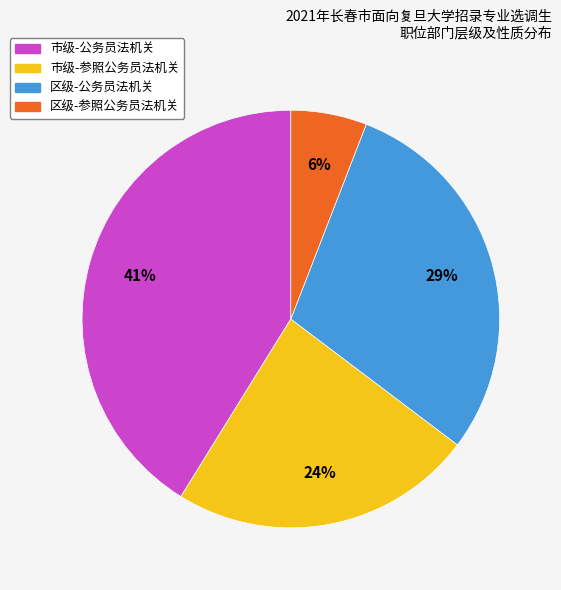

Is there any slice that represents more than half of the pie?

No